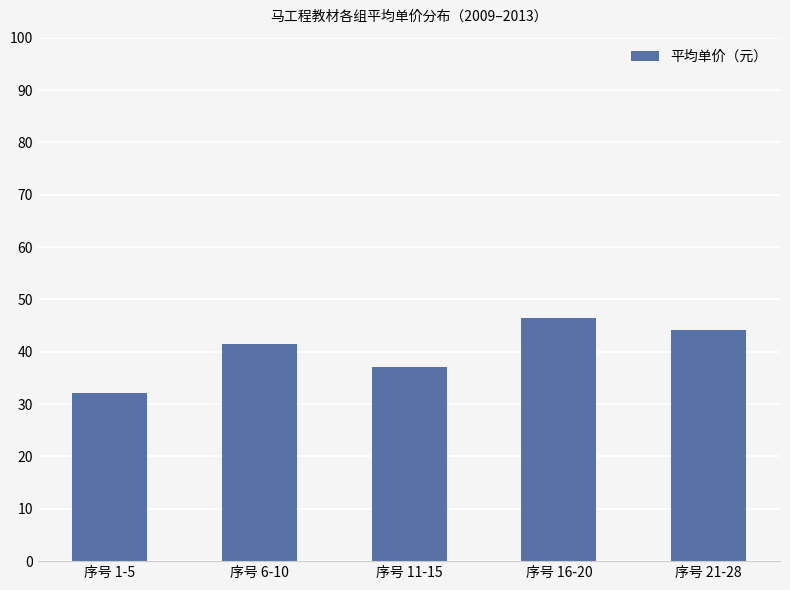

What is the sum of the values at 序号 11-15 and 序号 6-10?

78.4